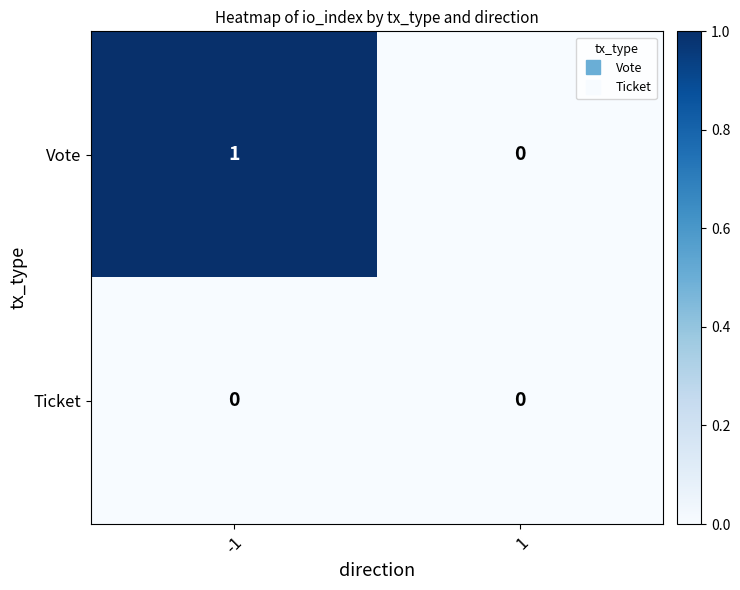

Rank the series by their average value, from lowest to highest.

Ticket, Vote